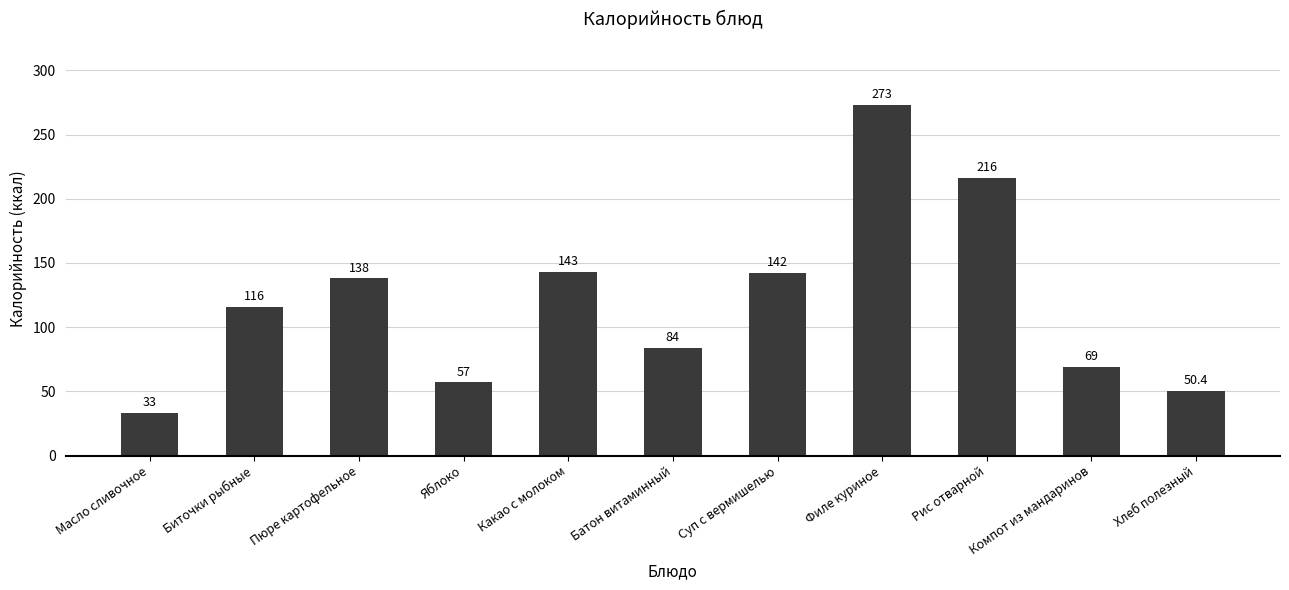

List the labels in order of value, largest first.

Филе куриное, Рис отварной, Какао с молоком, Суп с вермишелью, Пюре картофельное, Биточки рыбные, Батон витаминный, Компот из мандаринов, Яблоко, Хлеб полезный, Масло сливочное